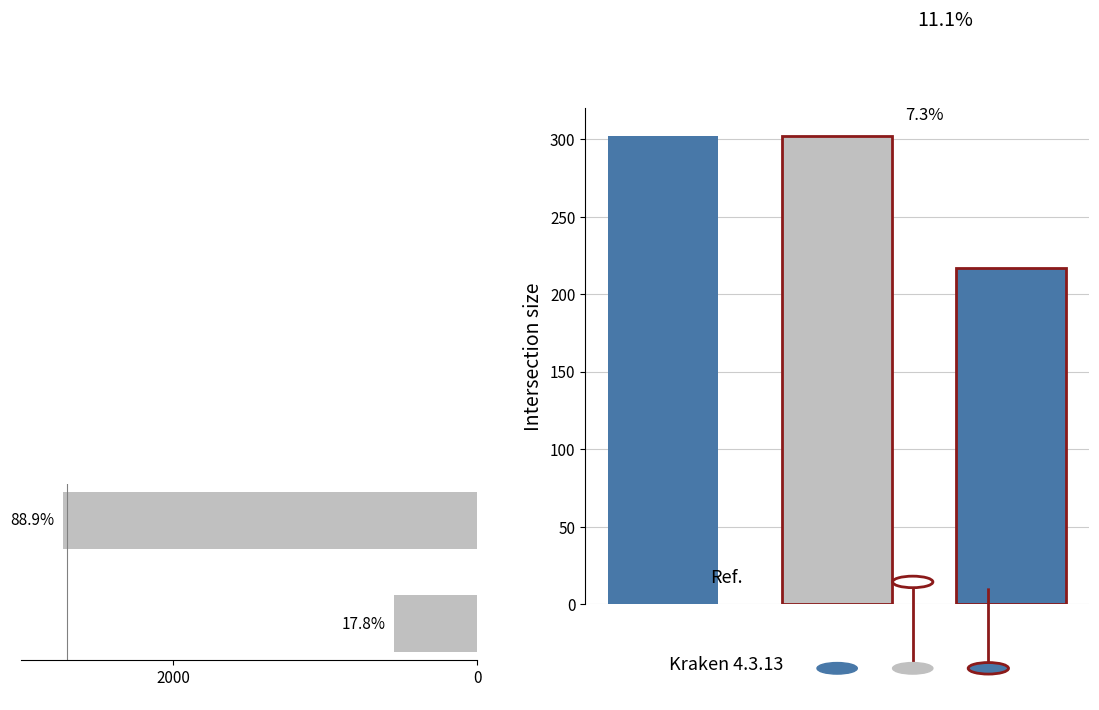

What is the greatest value displayed?

2723